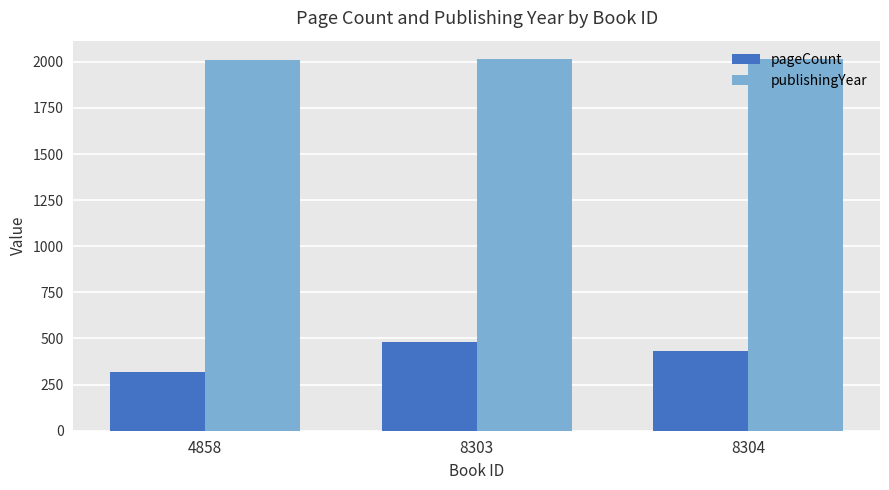

What is the difference between the maximum and minimum values in the pageCount series?

160